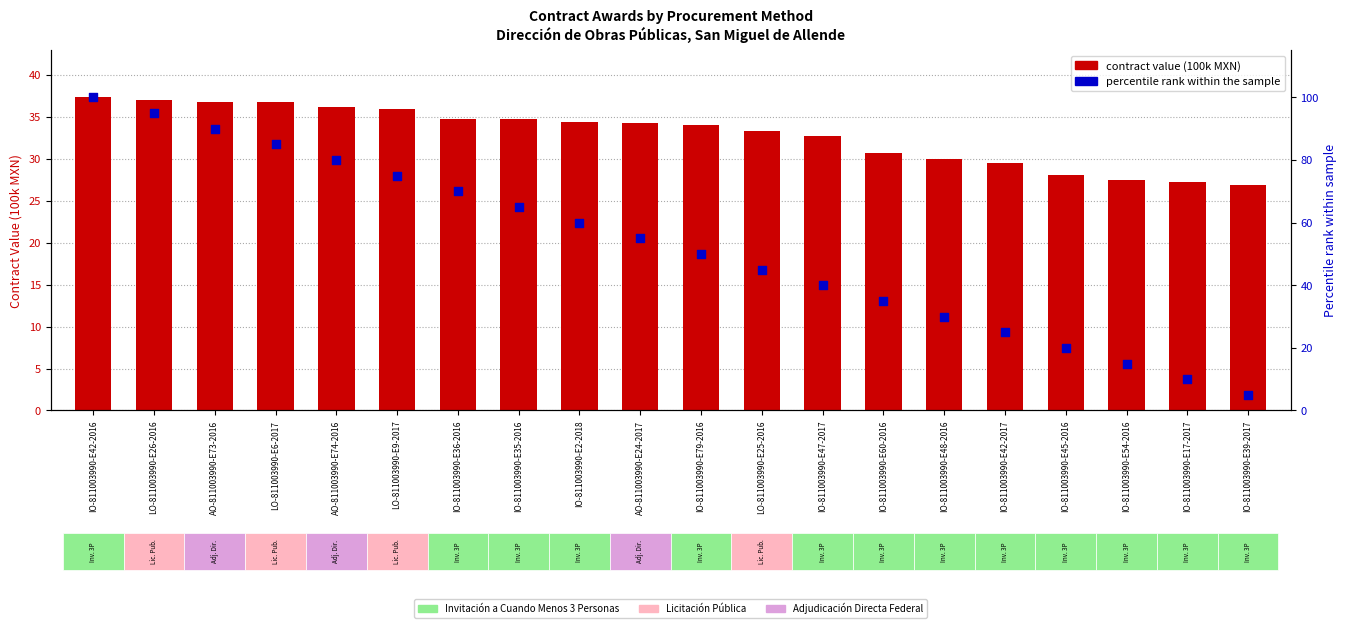

At how many categories does at least one series exceed 24?

20